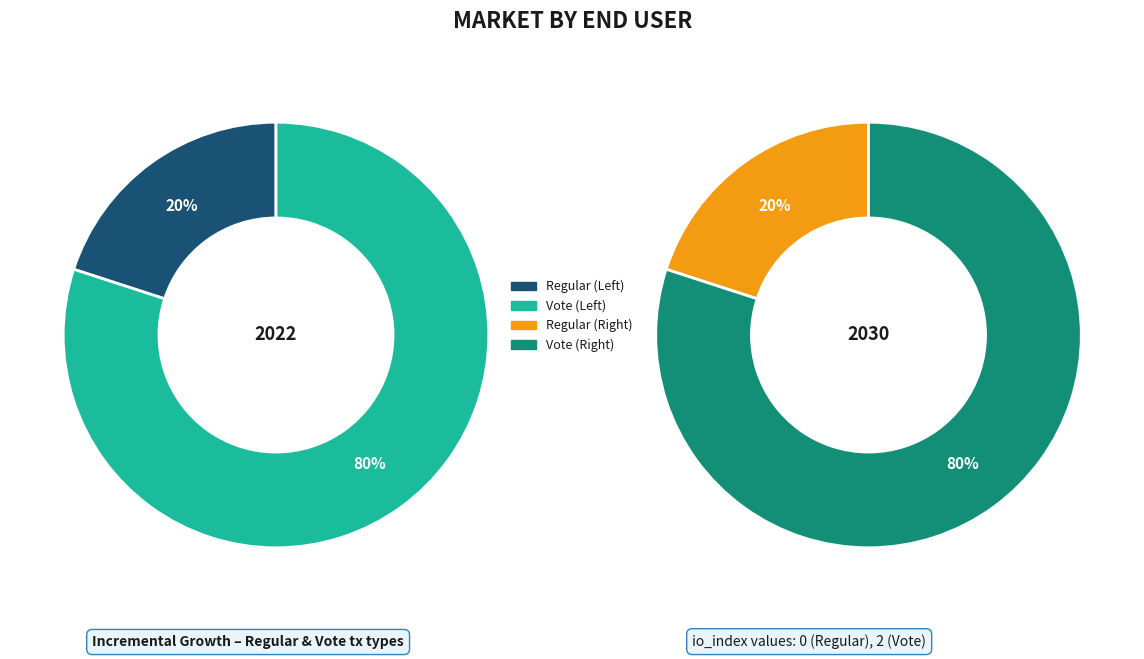

To the nearest percent, what is the combined percentage of Vote and Regular?

100%